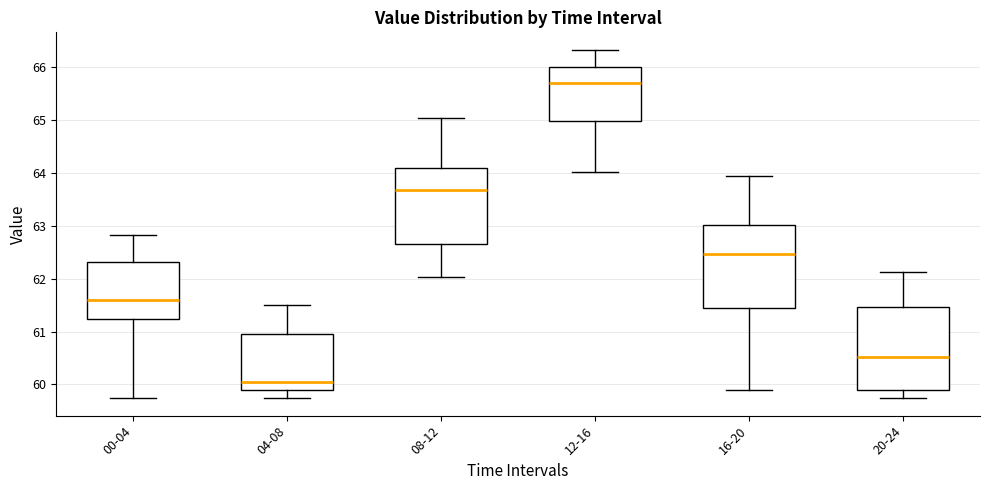

Where is the upper edge of the box for 12-16 on the y-axis? The values are not printed on the chart, so give them approximately, as read against the axis.

66.0